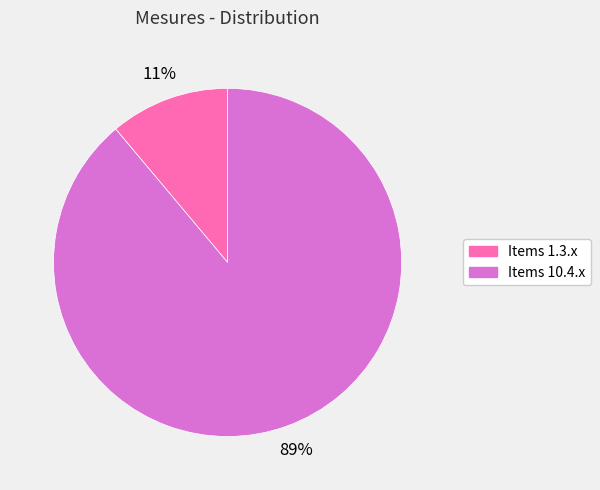

To the nearest percent, what is the difference between the largest and smallest slice percentages?

78%